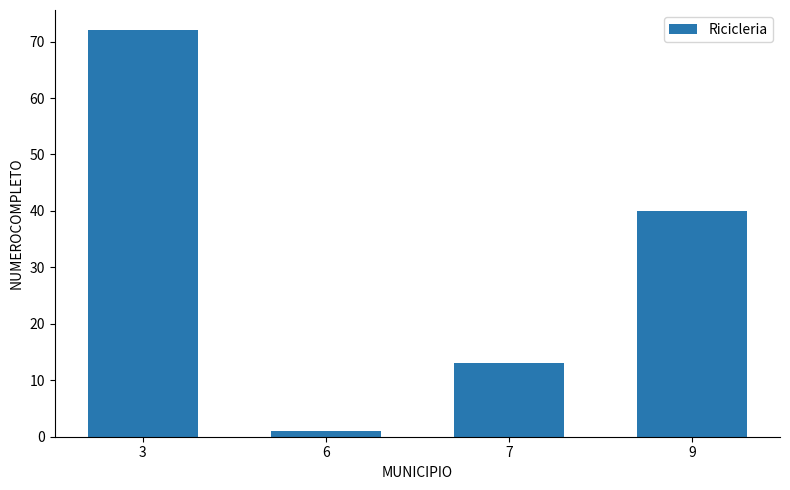

Which has a higher value, 7 or 9?

9